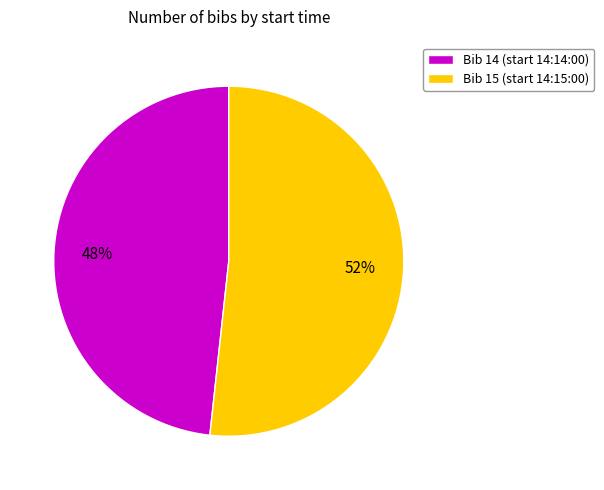

What percentage is the Bib 15 (start 14:15:00) slice, to the nearest percent?

52%